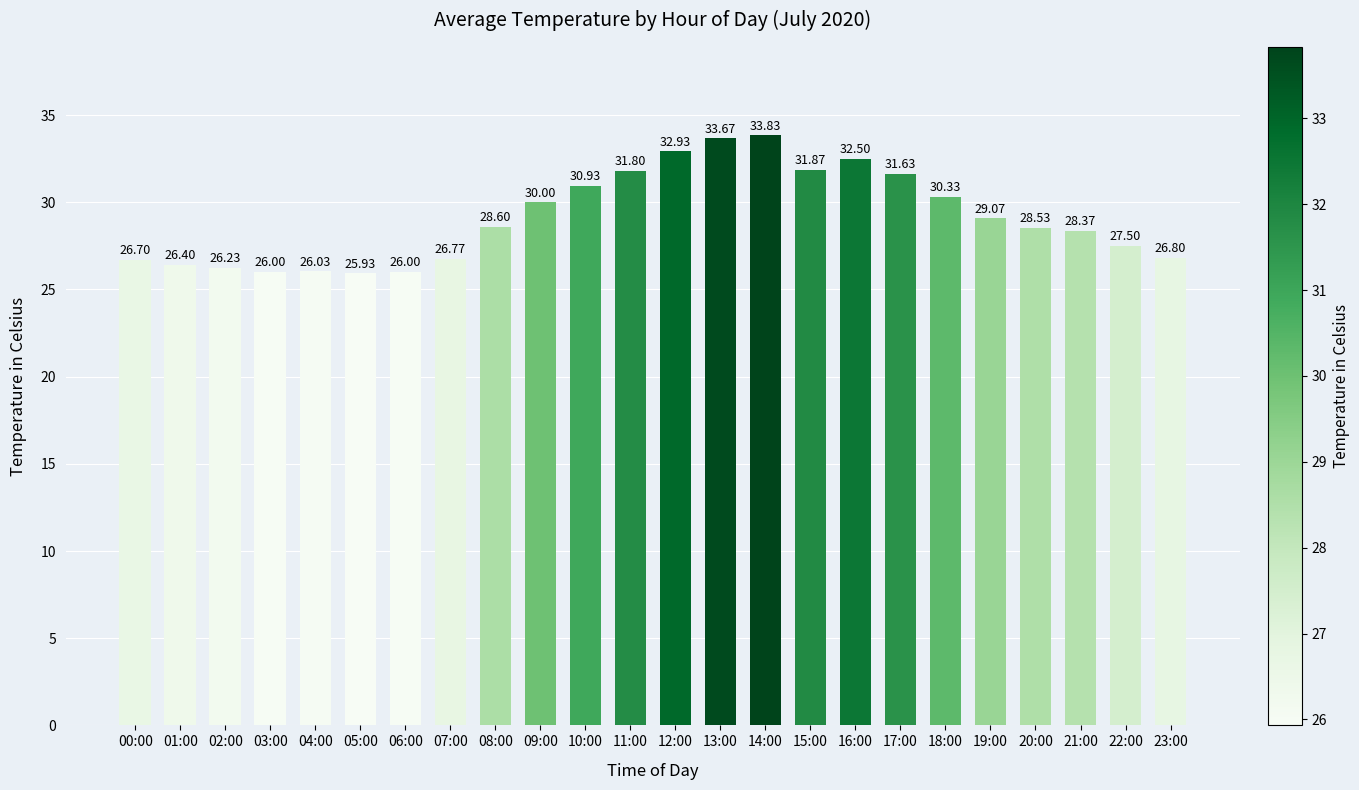

What is the ratio of the value at 00:00 to the value at 02:00?

1.0